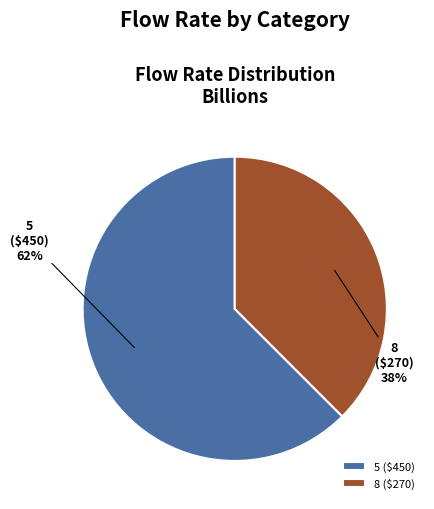

How many slices are in this pie chart?

2